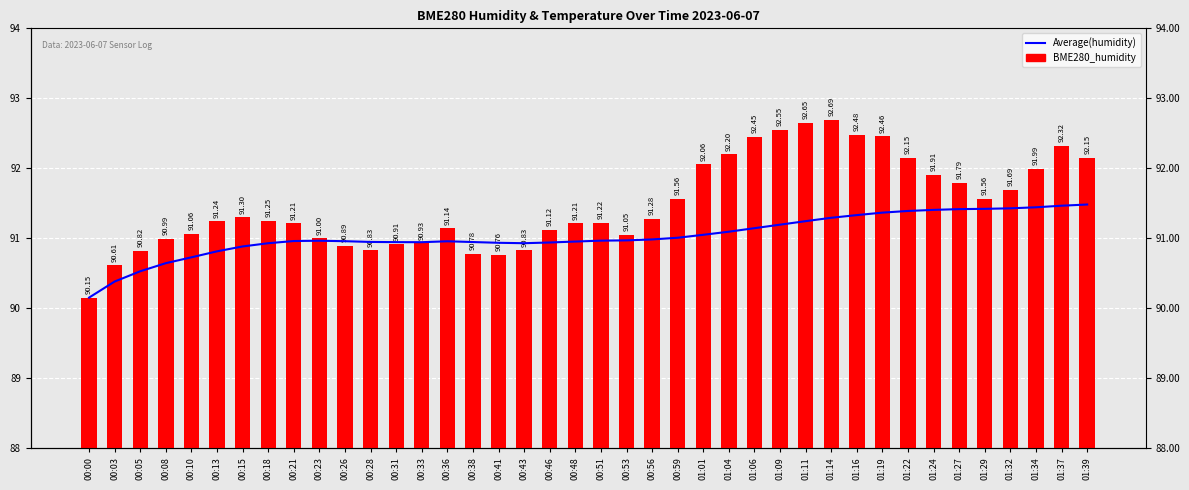

At 01:29, list the series in order from largest to smallest.

BME280_humidity, Average(humidity)